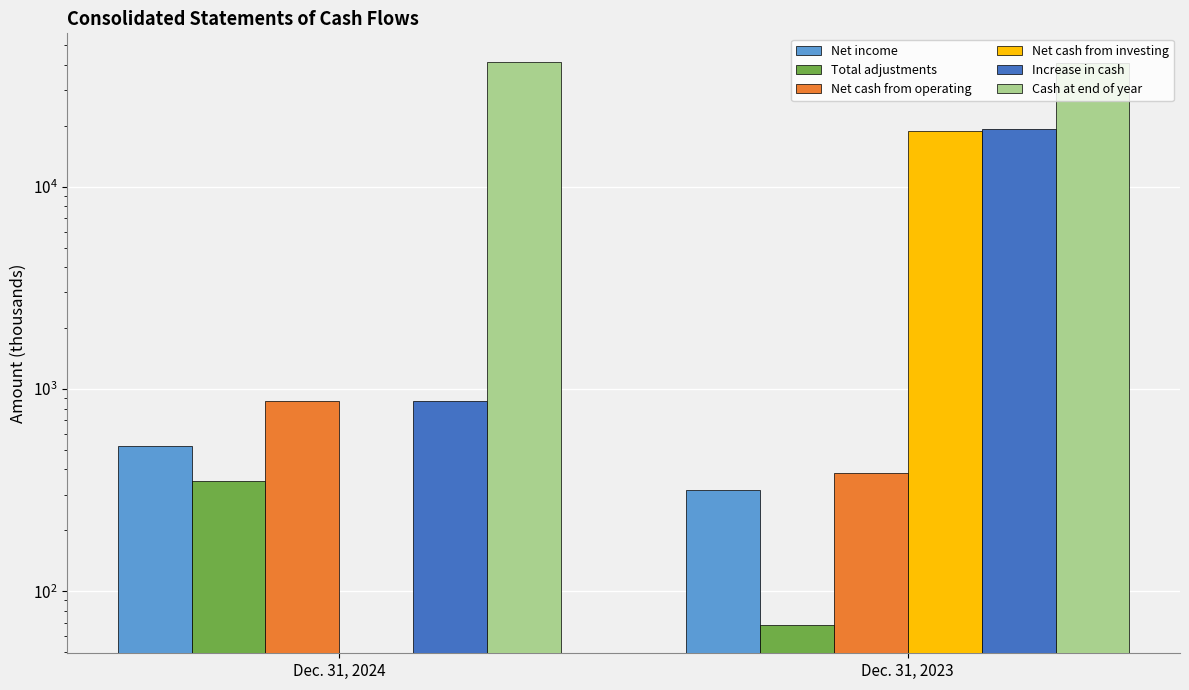

At which category is the sum across all series the highest?

Dec. 31, 2023